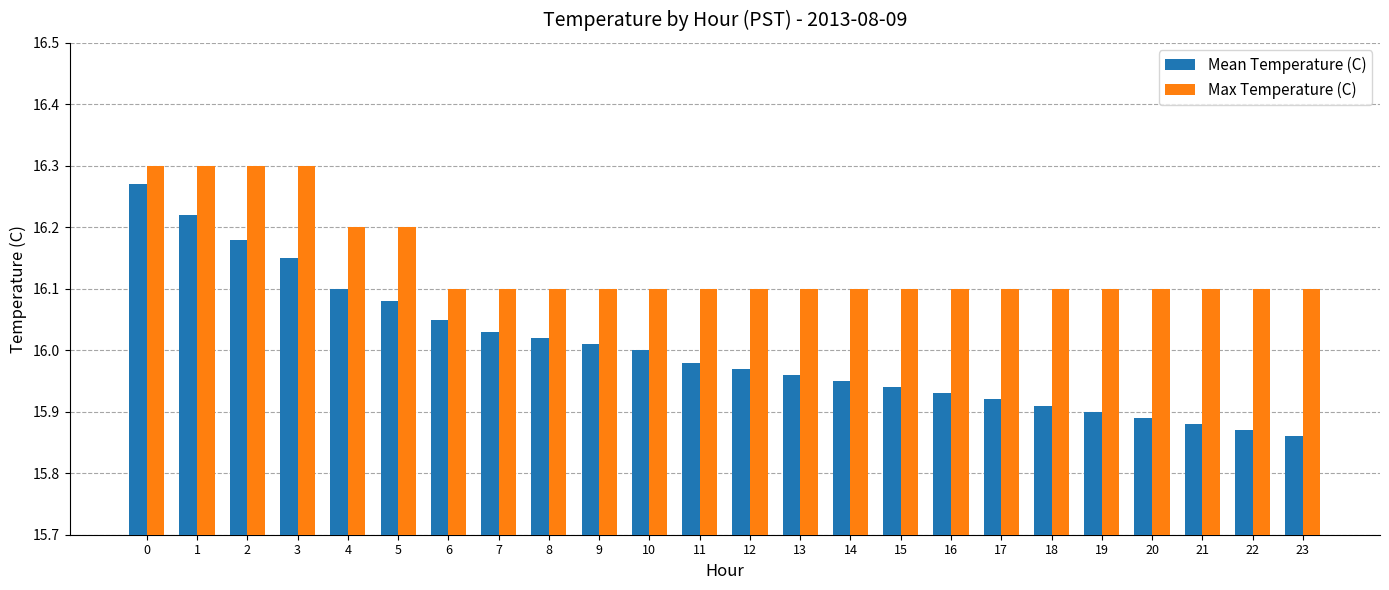

What is the sum of the Max Temperature (C) values at 16 and 15?

32.2